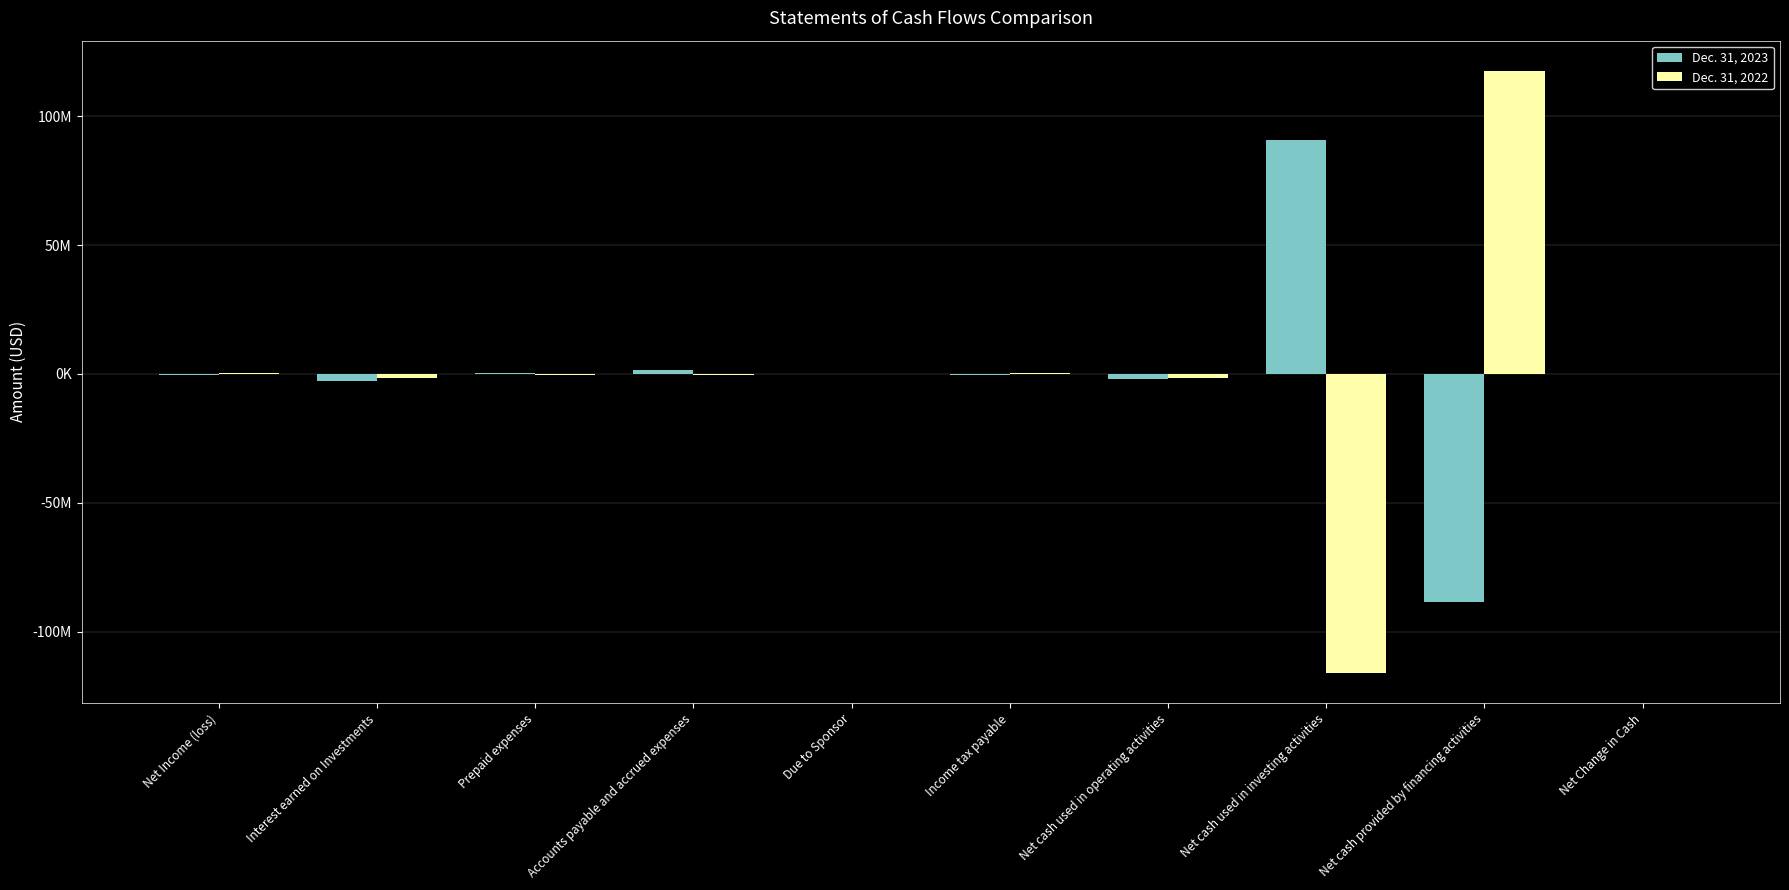

What are all the series names shown in the legend?

Dec. 31, 2023, Dec. 31, 2022